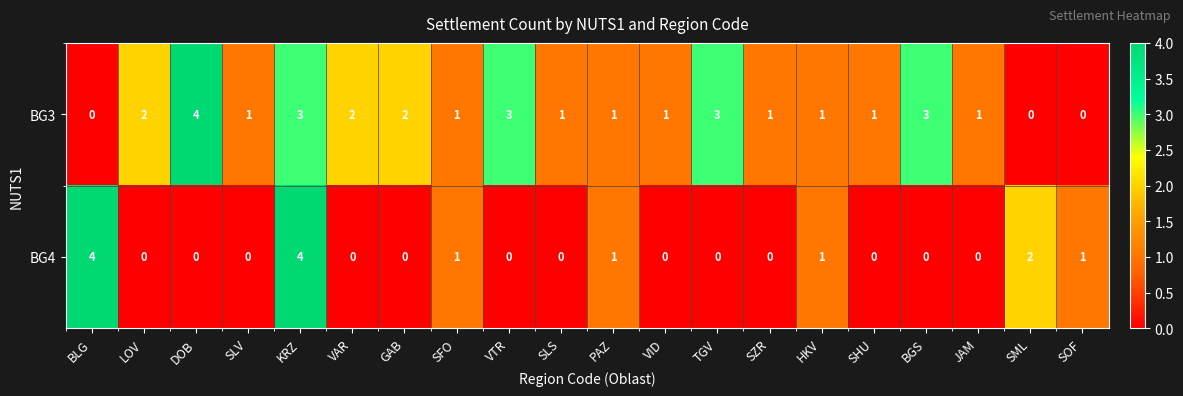

Between VTR and SZR, which series saw the biggest shift?

BG3